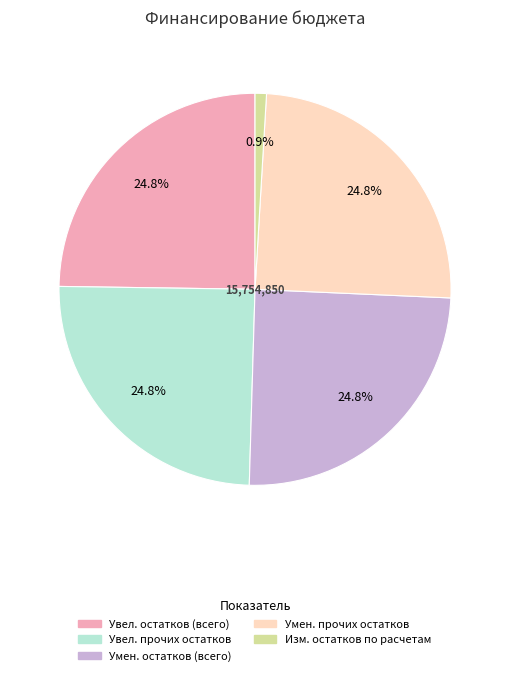

Is there a majority slice in this chart?

No